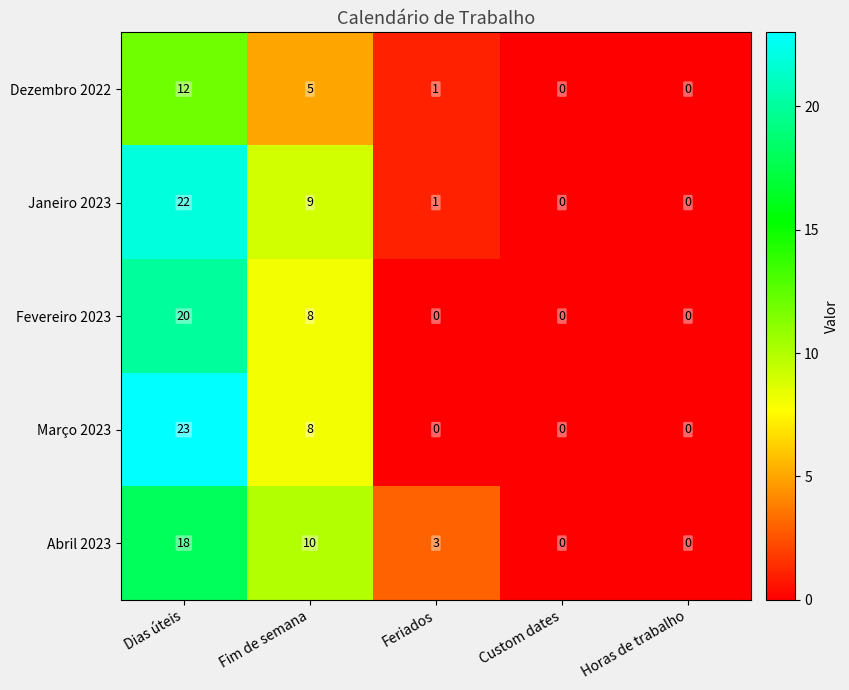

Between Dias úteis and Custom dates, which series saw the biggest shift?

Março 2023